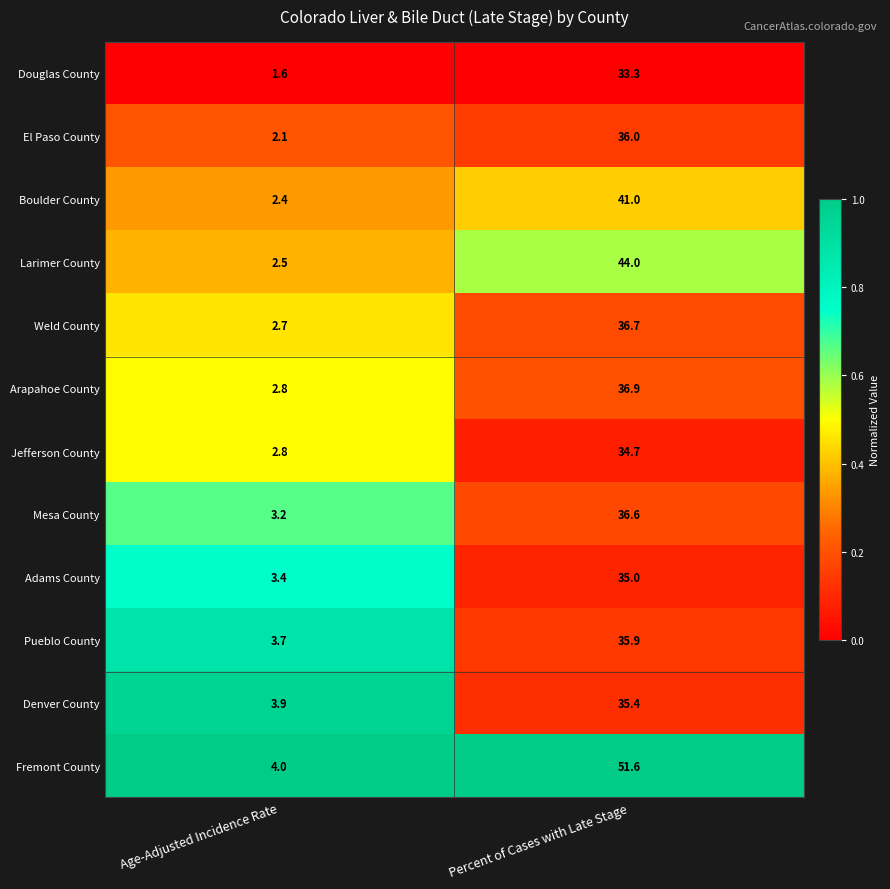

Which series has the largest total across all categories?

Fremont County